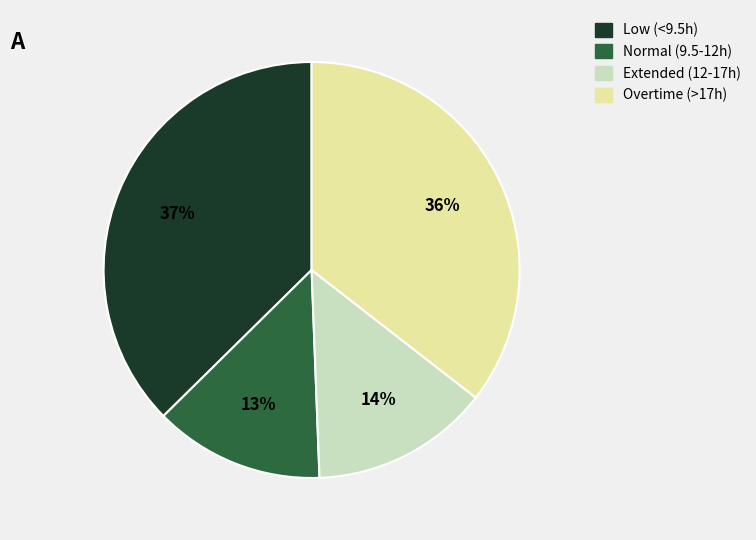

Is there a majority slice in this chart?

No